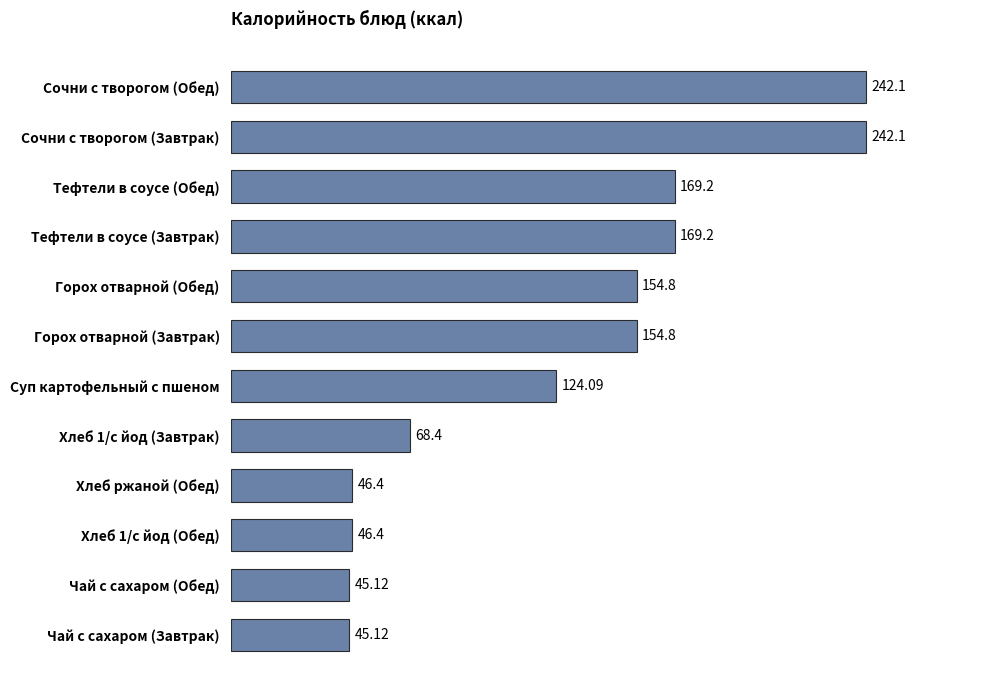

What is the difference between the maximum and second lowest values?

197.0